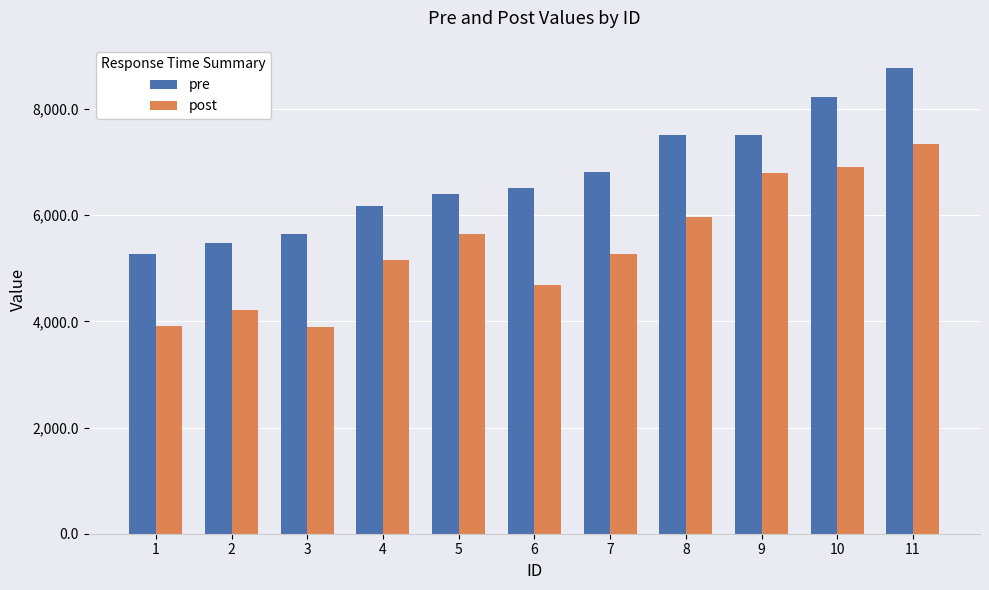

How many groups of bars are there?

11